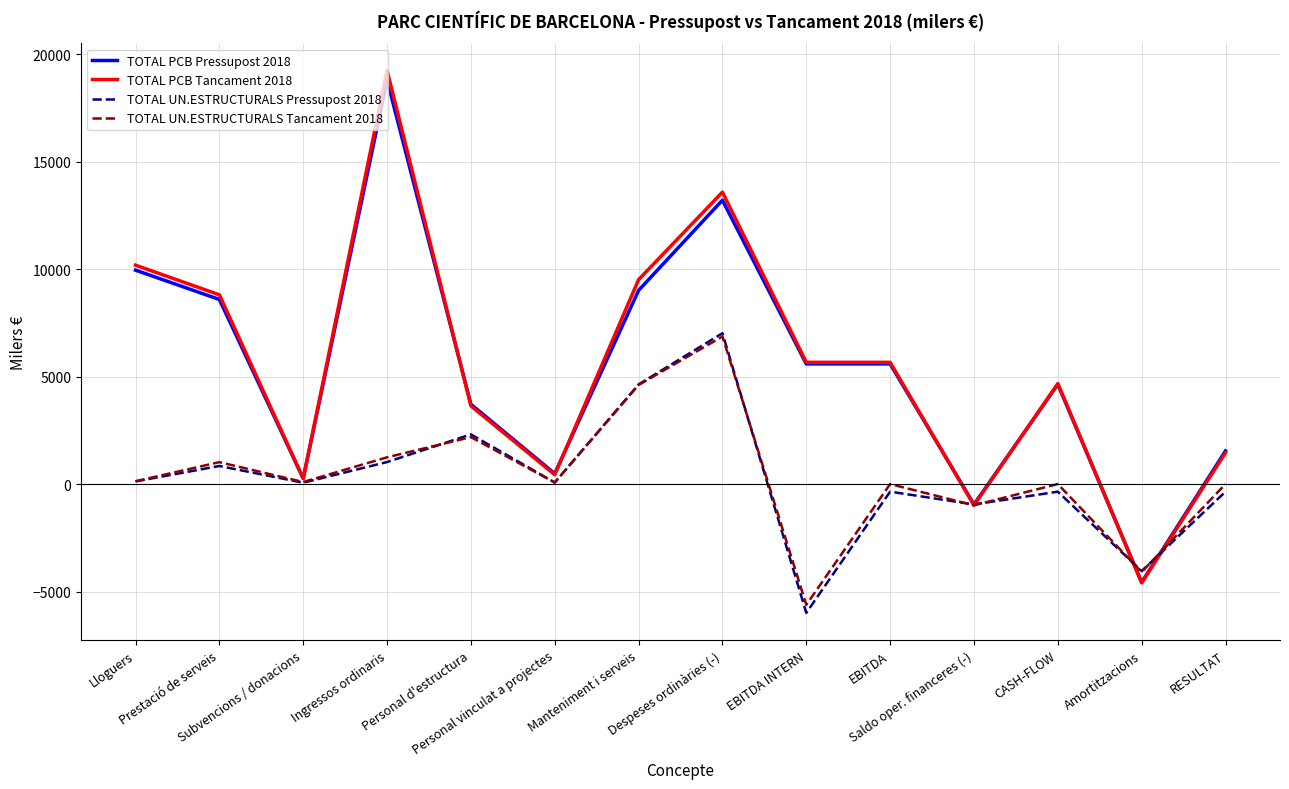

Which series has the widest spread of values?

TOTAL PCB Tancament 2018